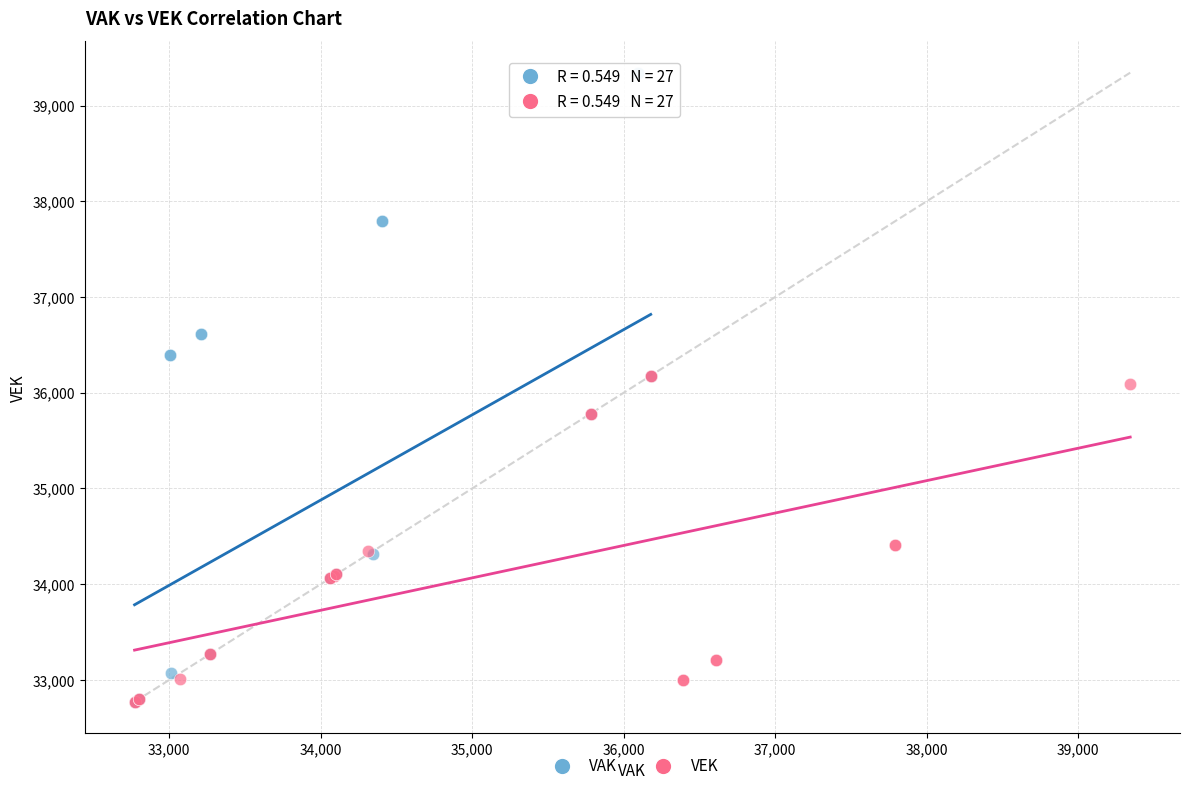

What are all the series names shown in the legend?

VAK, VEK